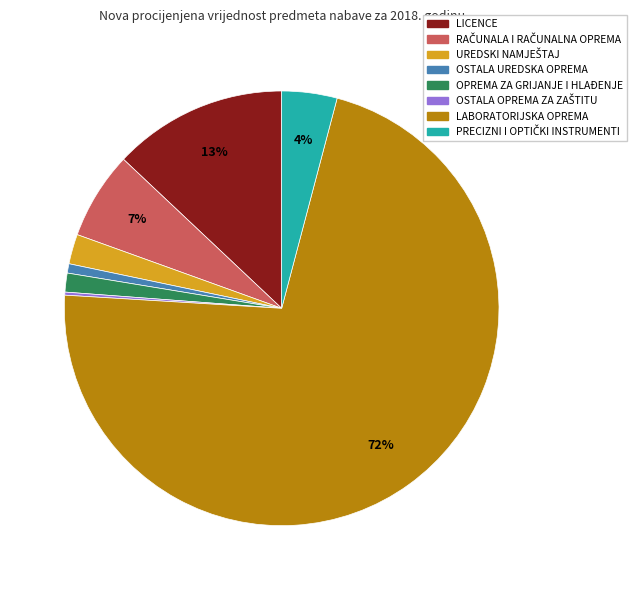

To the nearest percent, what is the difference between the largest and smallest slice percentages?

72%